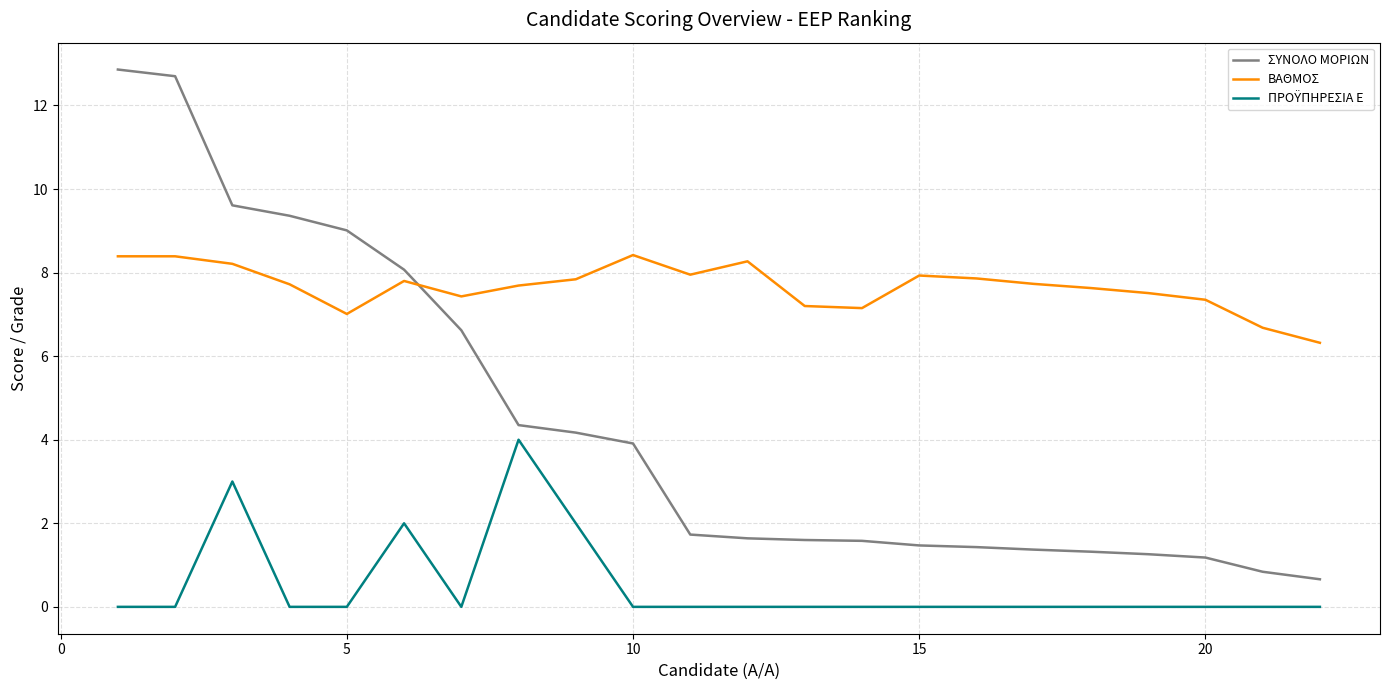

Which series has the largest range (max minus min)?

ΣΥΝΟΛΟ ΜΟΡΙΩΝ